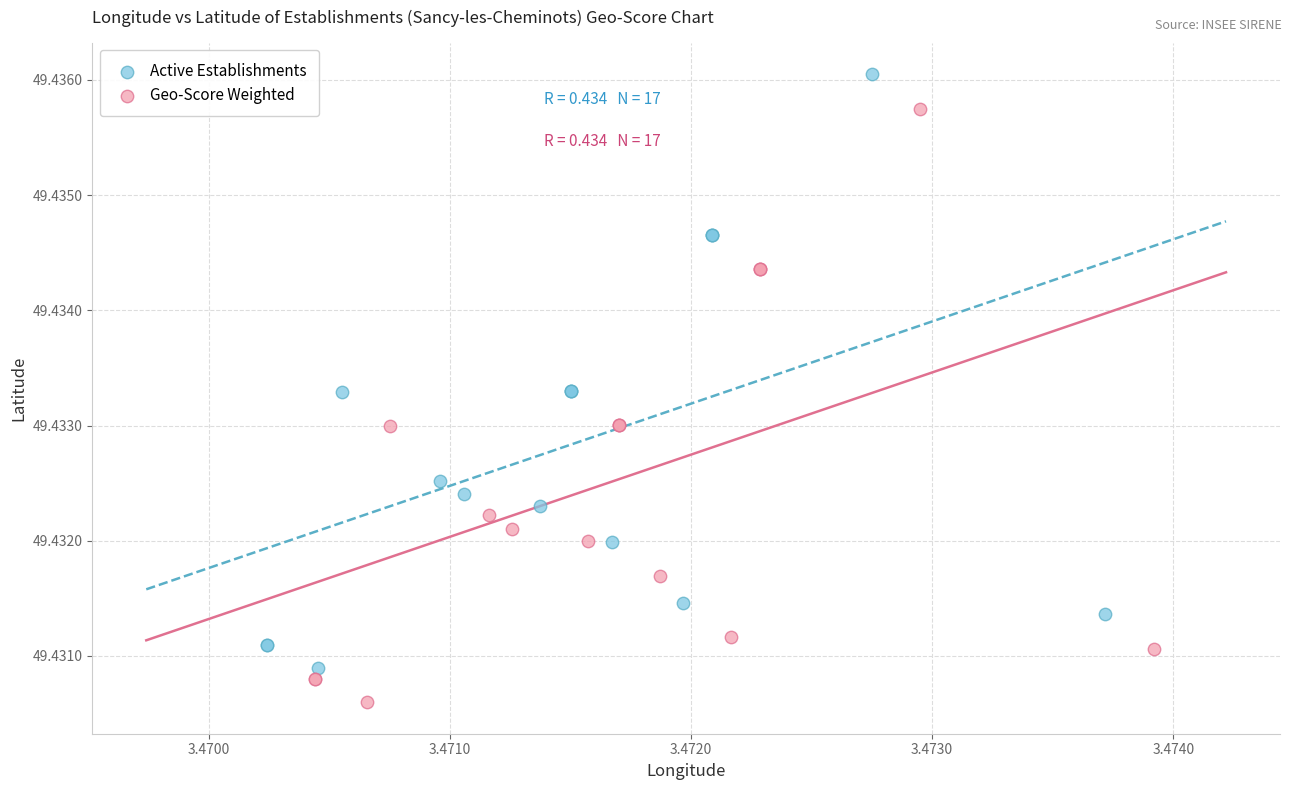

Which series reaches the maximum Y coordinate?

Active Establishments